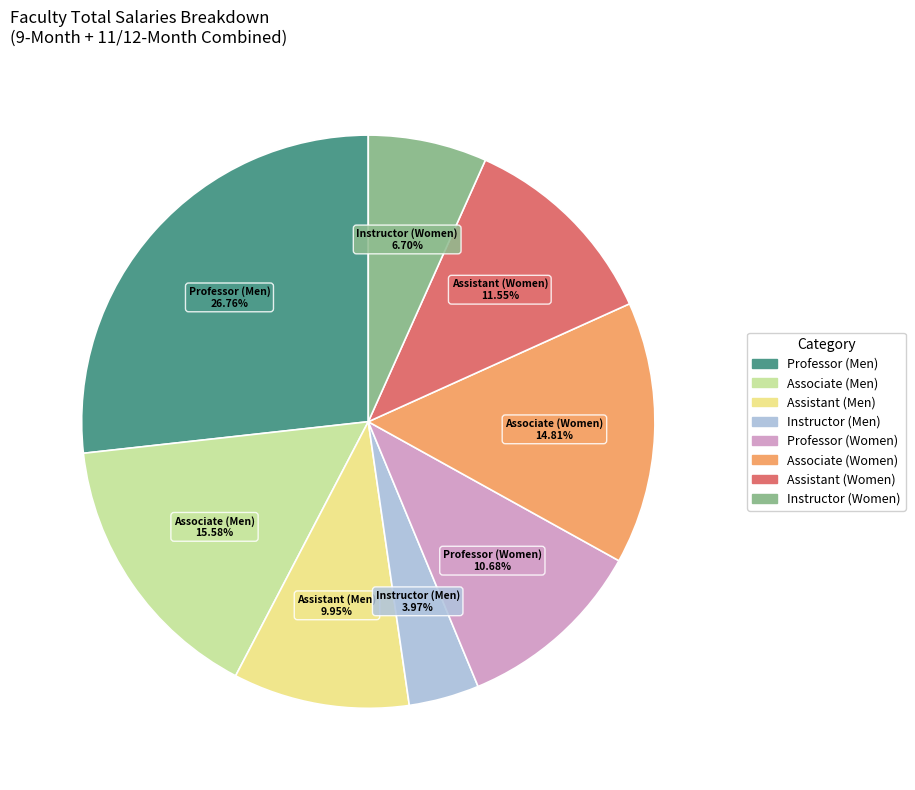

Approximately how many times larger is the value at Professor (Men) compared to Instructor (Men)?

6.7